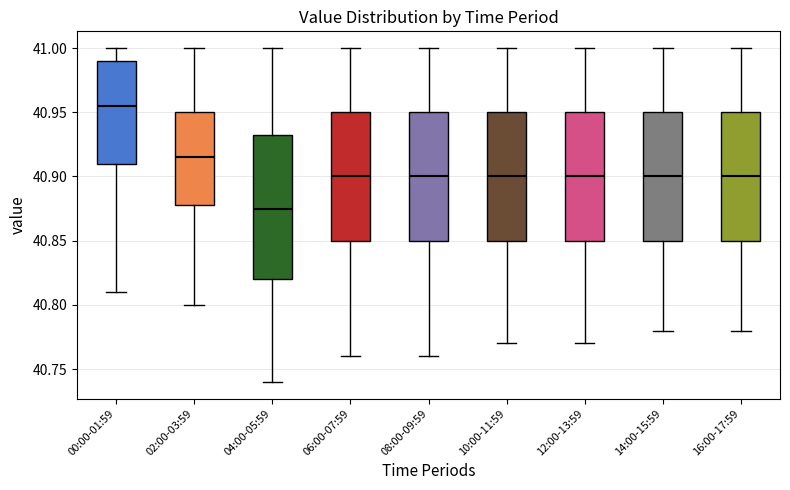

Reading left to right, transcribe this box plot: for each box, give where its median line is, the range the box spans, and where its two whiskers end, as read against the y-axis. The values are not printed on the chart, so give them approximately, as read against the axis.

00:00-01:59: median 40.955, box 40.910 to 40.990, whiskers 40.810 to 41.000
02:00-03:59: median 40.915, box 40.880 to 40.950, whiskers 40.800 to 41.000
04:00-05:59: median 40.875, box 40.820 to 40.935, whiskers 40.740 to 41.000
06:00-07:59: median 40.900, box 40.850 to 40.950, whiskers 40.760 to 41.000
08:00-09:59: median 40.900, box 40.850 to 40.950, whiskers 40.760 to 41.000
10:00-11:59: median 40.900, box 40.850 to 40.950, whiskers 40.770 to 41.000
12:00-13:59: median 40.900, box 40.850 to 40.950, whiskers 40.770 to 41.000
14:00-15:59: median 40.900, box 40.850 to 40.950, whiskers 40.780 to 41.000
16:00-17:59: median 40.900, box 40.850 to 40.950, whiskers 40.780 to 41.000